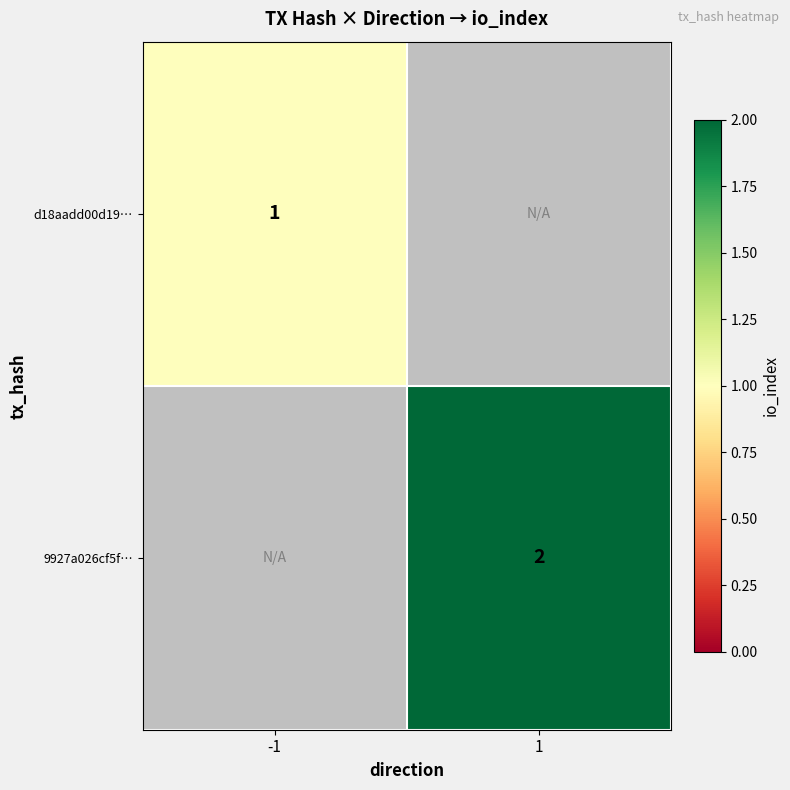

How many categories are shown in the chart?

2